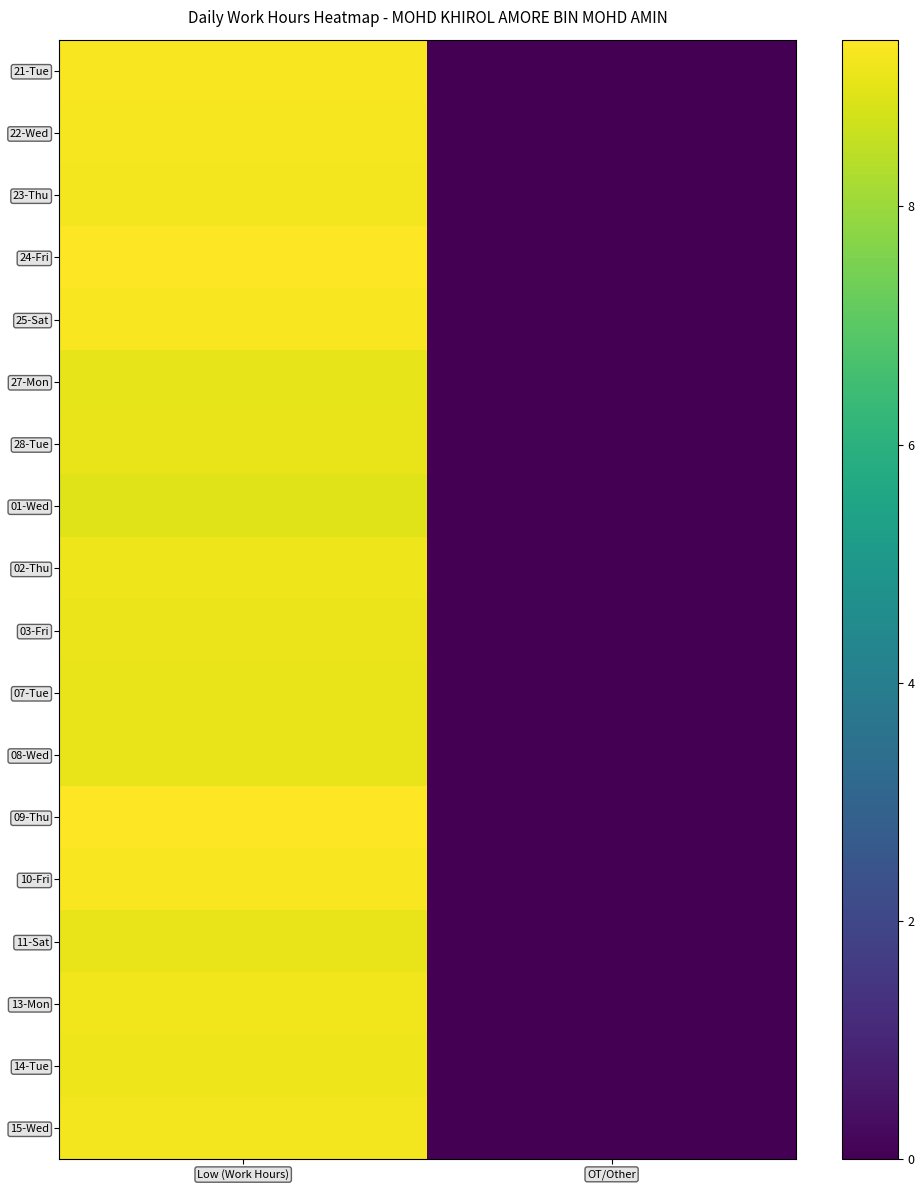

Reading right to left, what are all the values shown in this chart?

21-Tue: OT/Other=0.0	Low (Work Hours)=9.3
22-Wed: OT/Other=0.0	Low (Work Hours)=9.3
23-Thu: OT/Other=0.0	Low (Work Hours)=9.2
24-Fri: OT/Other=0.0	Low (Work Hours)=9.4
25-Sat: OT/Other=0.0	Low (Work Hours)=9.3
27-Mon: OT/Other=0.0	Low (Work Hours)=9.1
28-Tue: OT/Other=0.0	Low (Work Hours)=9.1
01-Wed: OT/Other=0.0	Low (Work Hours)=8.9
02-Thu: OT/Other=0.0	Low (Work Hours)=9.2
03-Fri: OT/Other=0.0	Low (Work Hours)=9.1
07-Tue: OT/Other=0.0	Low (Work Hours)=9.1
08-Wed: OT/Other=0.0	Low (Work Hours)=9.1
09-Thu: OT/Other=0.0	Low (Work Hours)=9.4
10-Fri: OT/Other=0.0	Low (Work Hours)=9.3
11-Sat: OT/Other=0.0	Low (Work Hours)=9.1
13-Mon: OT/Other=0.0	Low (Work Hours)=9.2
14-Tue: OT/Other=0.0	Low (Work Hours)=9.2
15-Wed: OT/Other=0.0	Low (Work Hours)=9.2